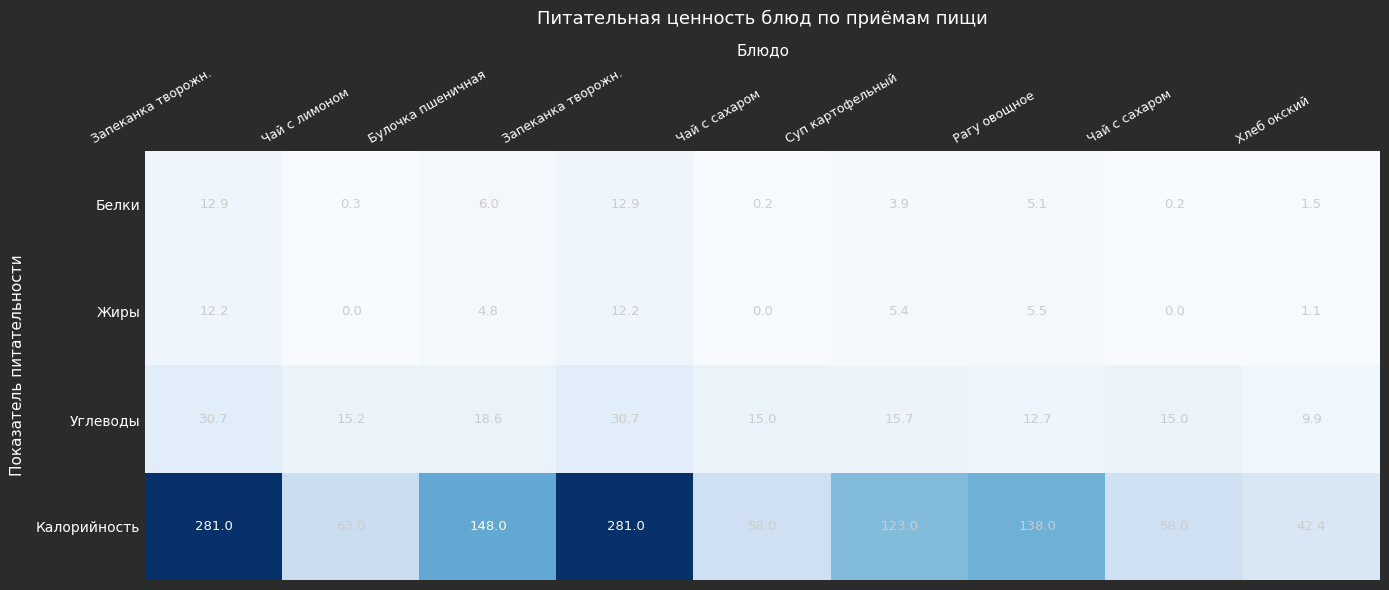

Reading right to left, what are all the values shown in this chart?

Белки: Хлеб окский=1.5	Чай с сахаром=0.2	Рагу овощное=5.1	Суп картофельный=3.9	Чай с сахаром=0.2	Запеканка творожн.=12.9	Булочка пшеничная=6.0	Чай с лимоном=0.3	Запеканка творожн.=12.9
Жиры: Хлеб окский=1.1	Чай с сахаром=0.0	Рагу овощное=5.5	Суп картофельный=5.4	Чай с сахаром=0.0	Запеканка творожн.=12.2	Булочка пшеничная=4.8	Чай с лимоном=0.0	Запеканка творожн.=12.2
Углеводы: Хлеб окский=9.9	Чай с сахаром=15.0	Рагу овощное=12.7	Суп картофельный=15.7	Чай с сахаром=15.0	Запеканка творожн.=30.7	Булочка пшеничная=18.6	Чай с лимоном=15.2	Запеканка творожн.=30.7
Калорийность: Хлеб окский=42.4	Чай с сахаром=58.0	Рагу овощное=138.0	Суп картофельный=123.0	Чай с сахаром=58.0	Запеканка творожн.=281.0	Булочка пшеничная=148.0	Чай с лимоном=63.0	Запеканка творожн.=281.0